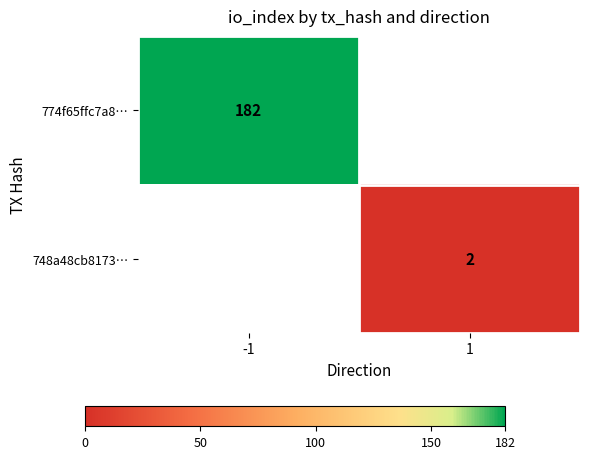

The value of 748a48cb8173… at 1 is 2. True or false?

True